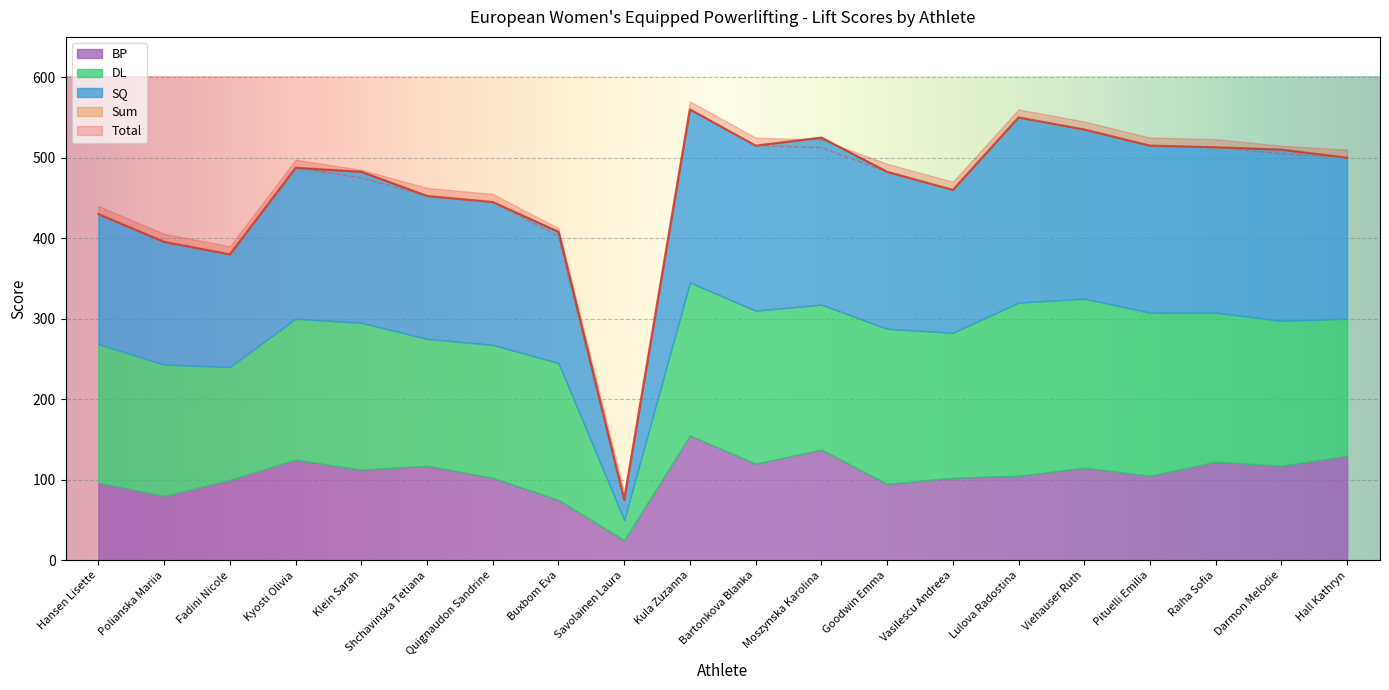

Which category has the highest value in the SQ series?

Lulova Radostina